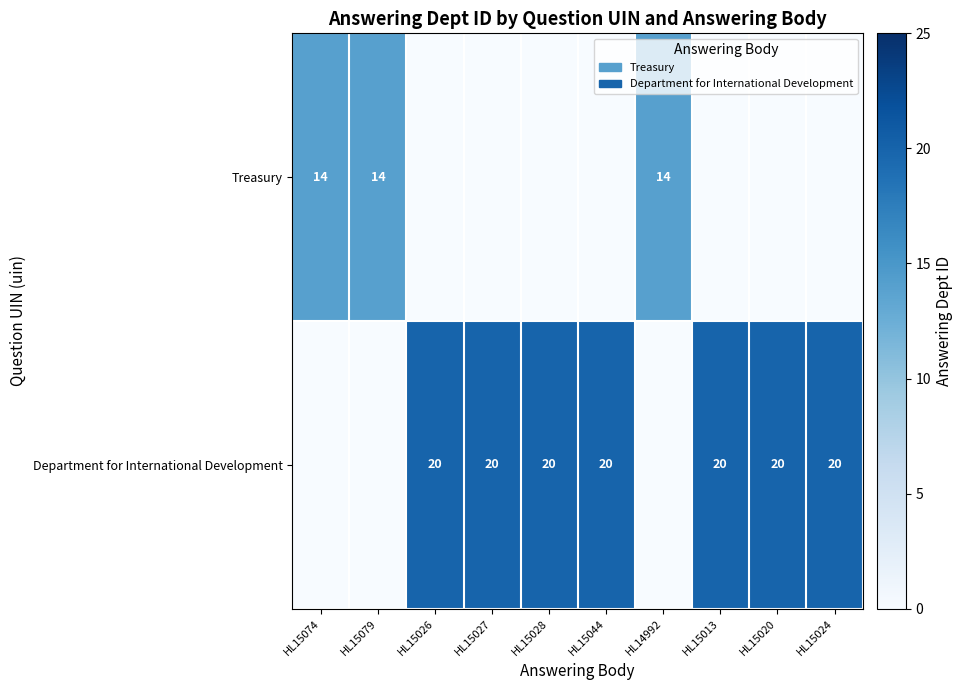

Is it true that Department for International Development equals 34 at HL15026?

False